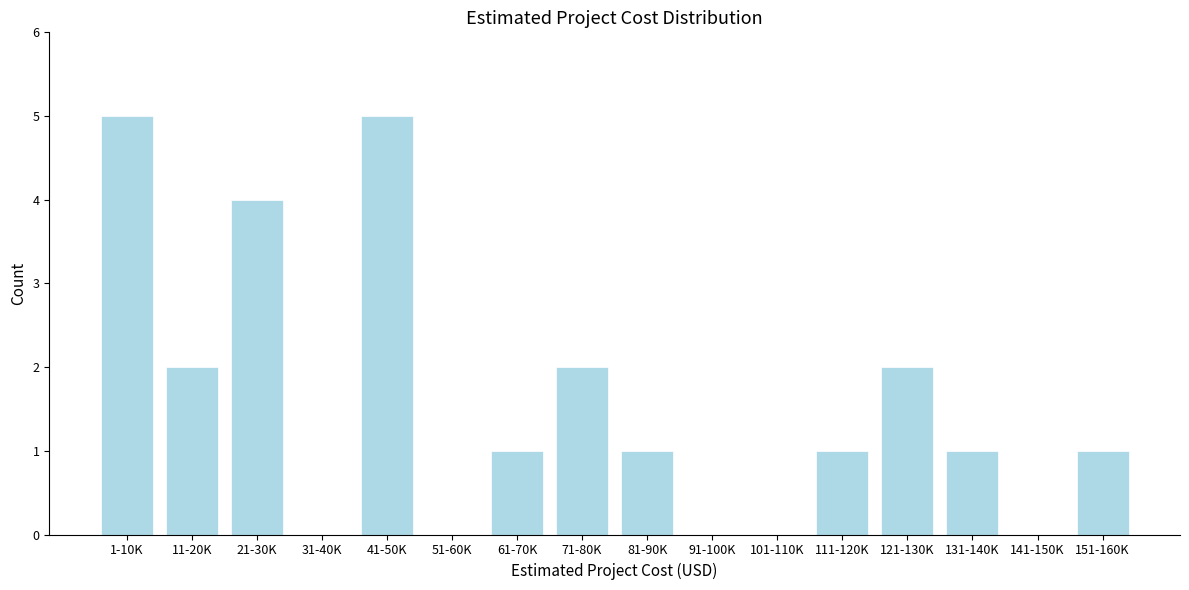

Reading right to left, list all the values displayed in this chart.

151-160K=1	141-150K=0	131-140K=1	121-130K=2	111-120K=1	101-110K=0	91-100K=0	81-90K=1	71-80K=2	61-70K=1	51-60K=0	41-50K=5	31-40K=0	21-30K=4	11-20K=2	1-10K=5